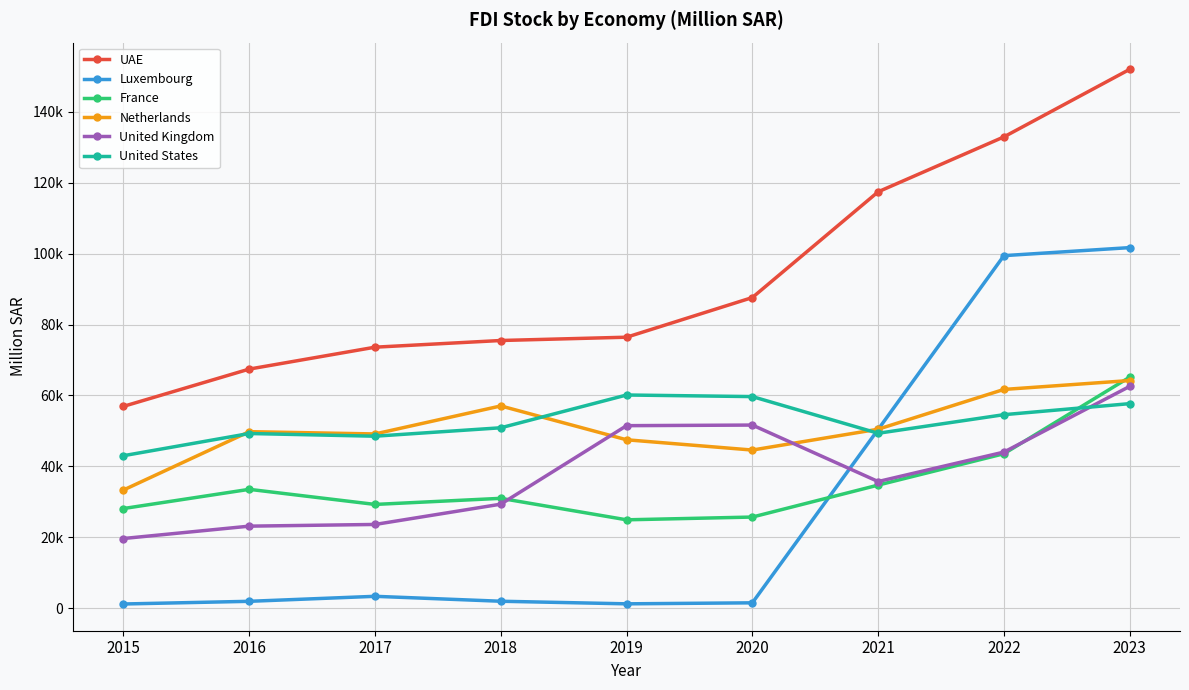

What are all the series names shown in the legend?

UAE, Luxembourg, France, Netherlands, United Kingdom, United States